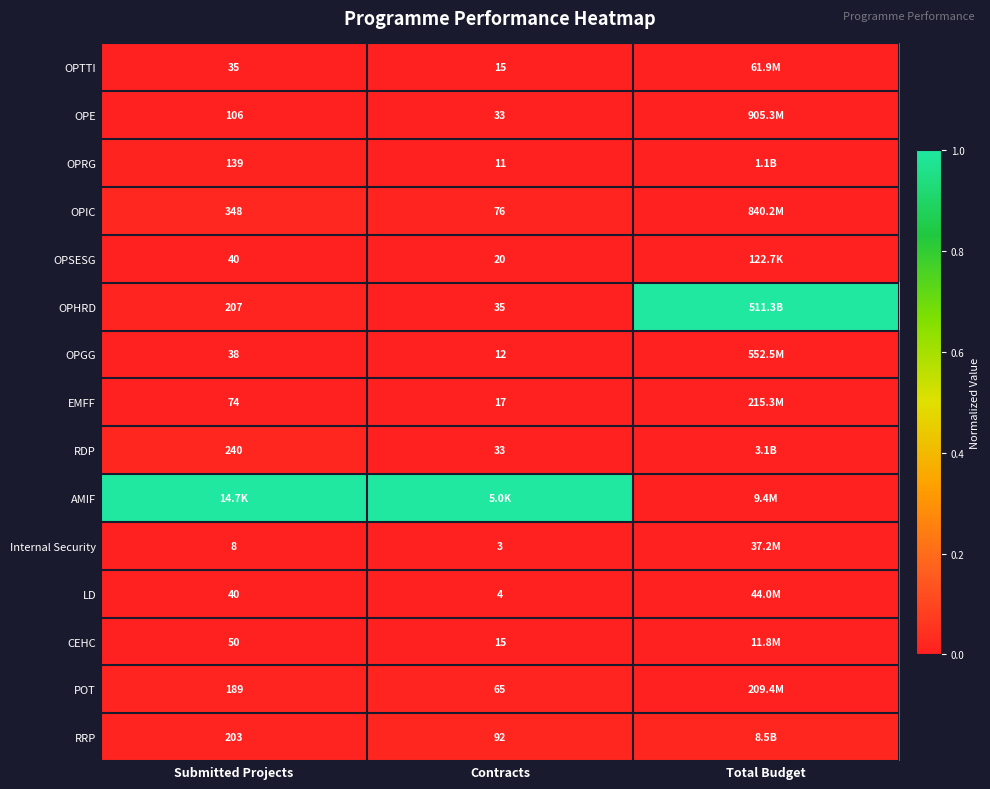

How many distinct data groups are displayed?

15